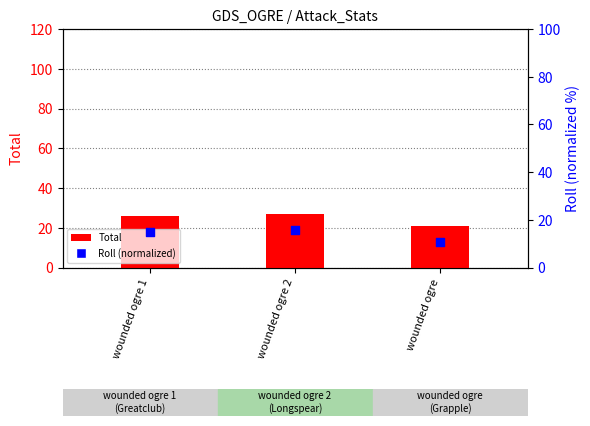

Which series has the largest Y range (max minus min)?

Total